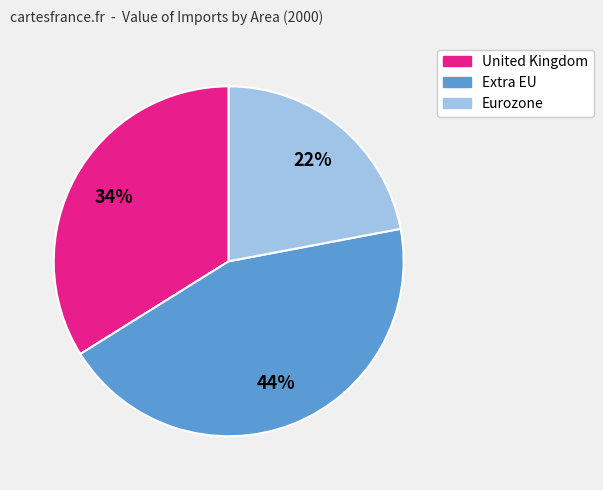

Is there a majority slice in this chart?

No